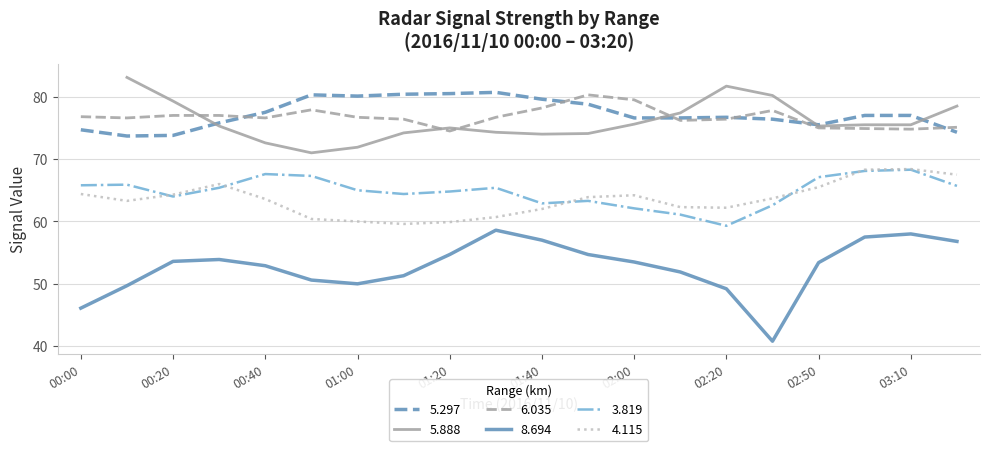

What is the lowest value of the 5.297 series?

73.7